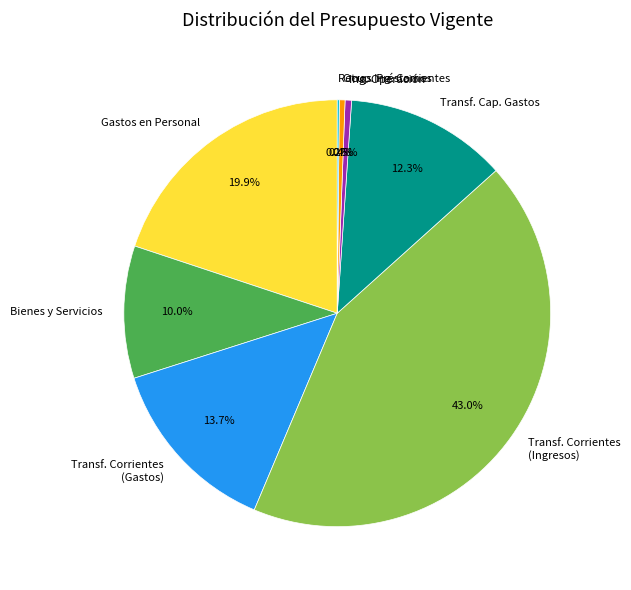

Which slice is the largest?

Transf. Corrientes (Ingresos)